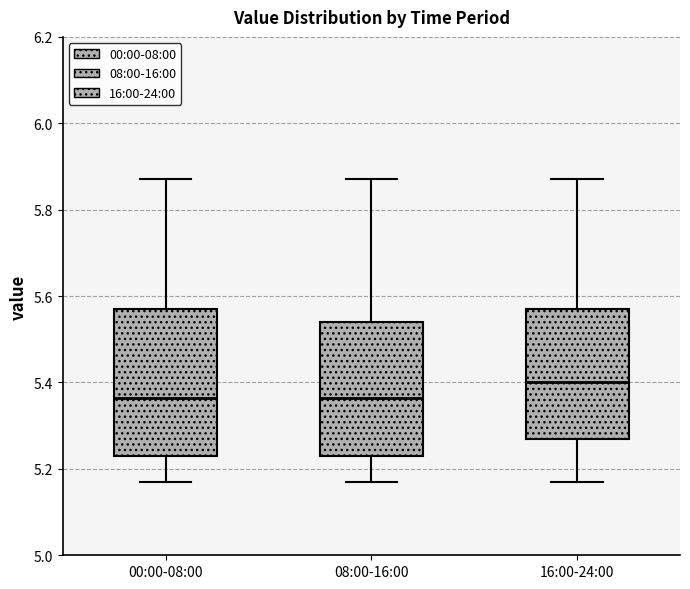

Which box is the tallest, from its lower edge to its upper edge?

00:00-08:00